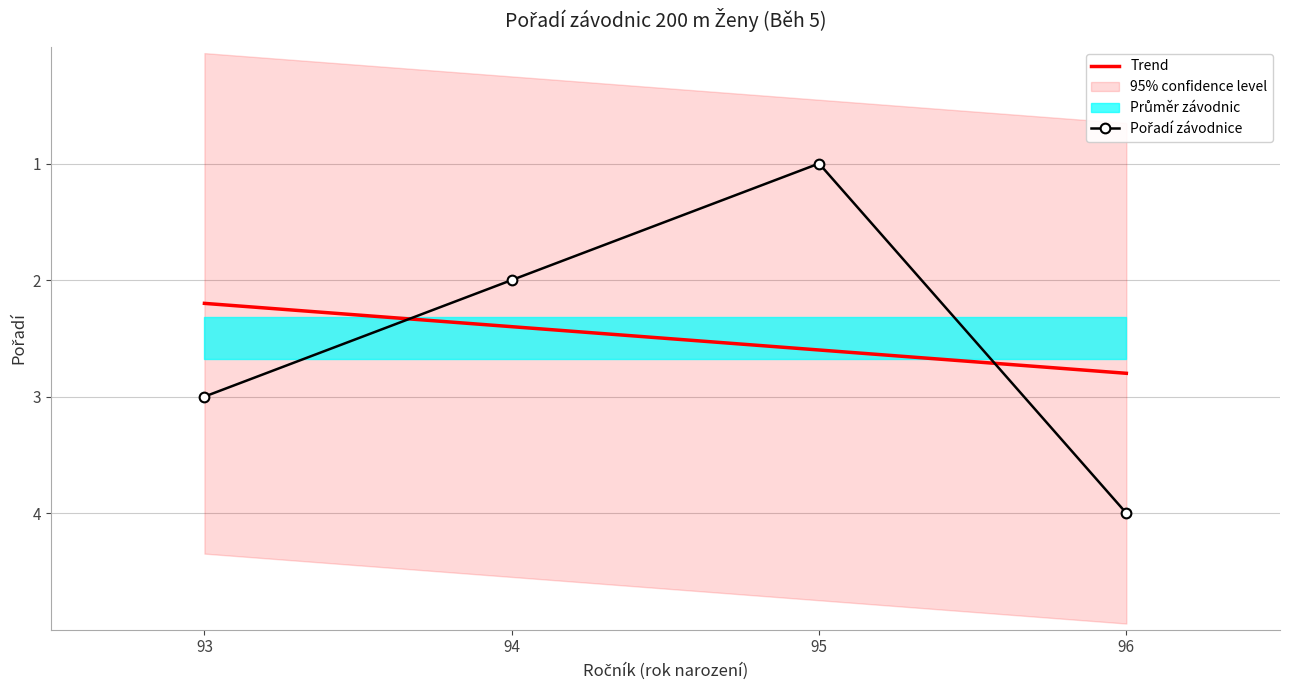

What is the smallest value displayed?

1.0